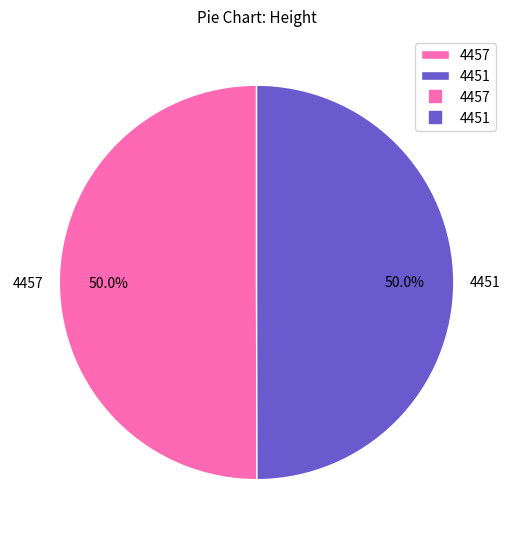

To the nearest percent, what portion does 4457 represent?

50%